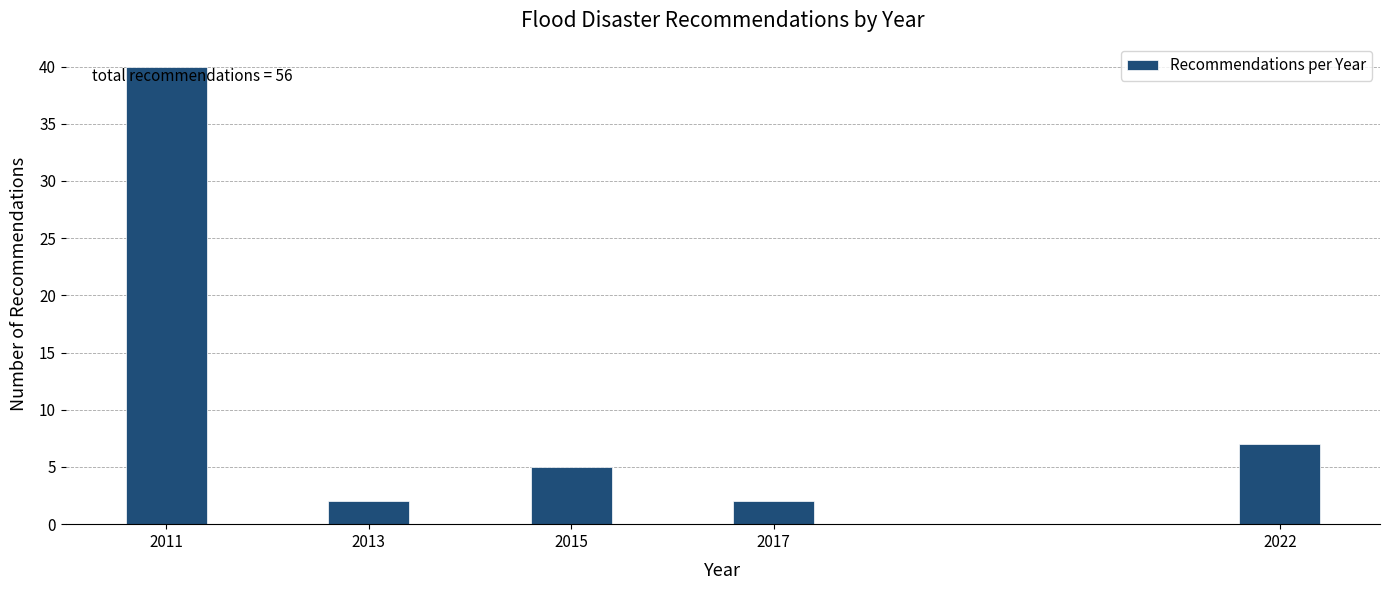

Reading left to right, list all the values displayed in this chart.

2011=40	2013=2	2015=5	2017=2	2022=7